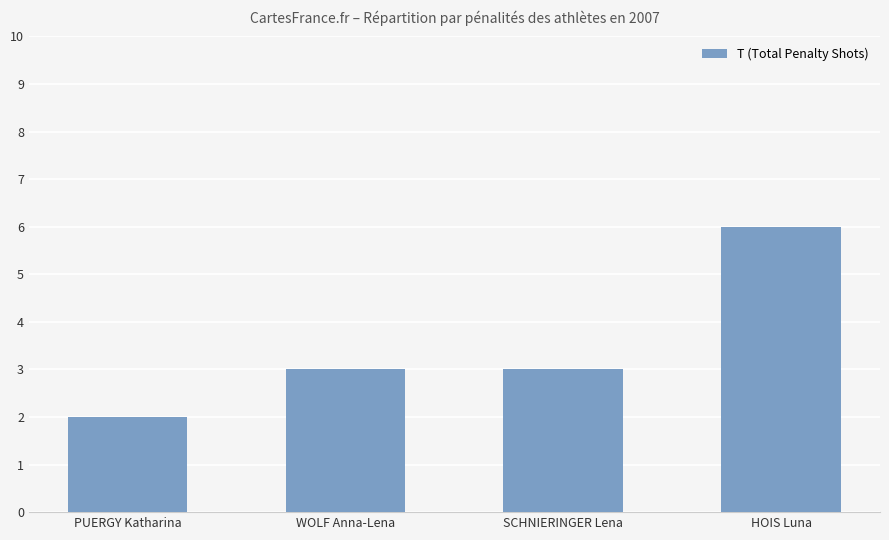

True or false: the data shows 3 at SCHNIERINGER Lena.

True